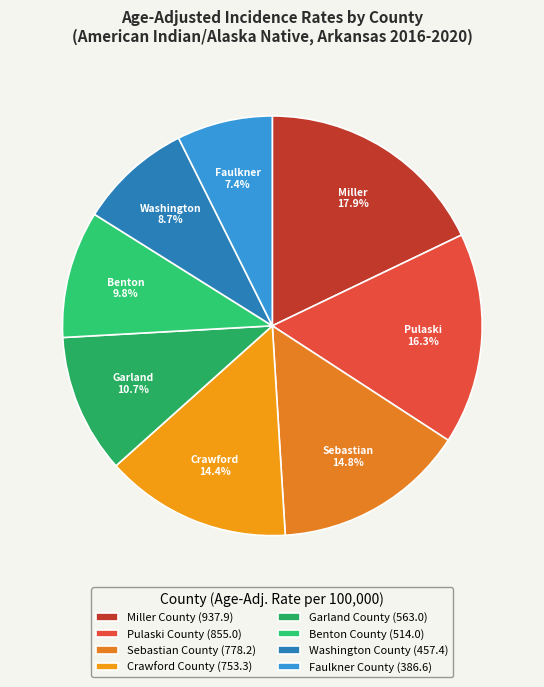

Between Sebastian County and Pulaski County, which is larger?

Pulaski County